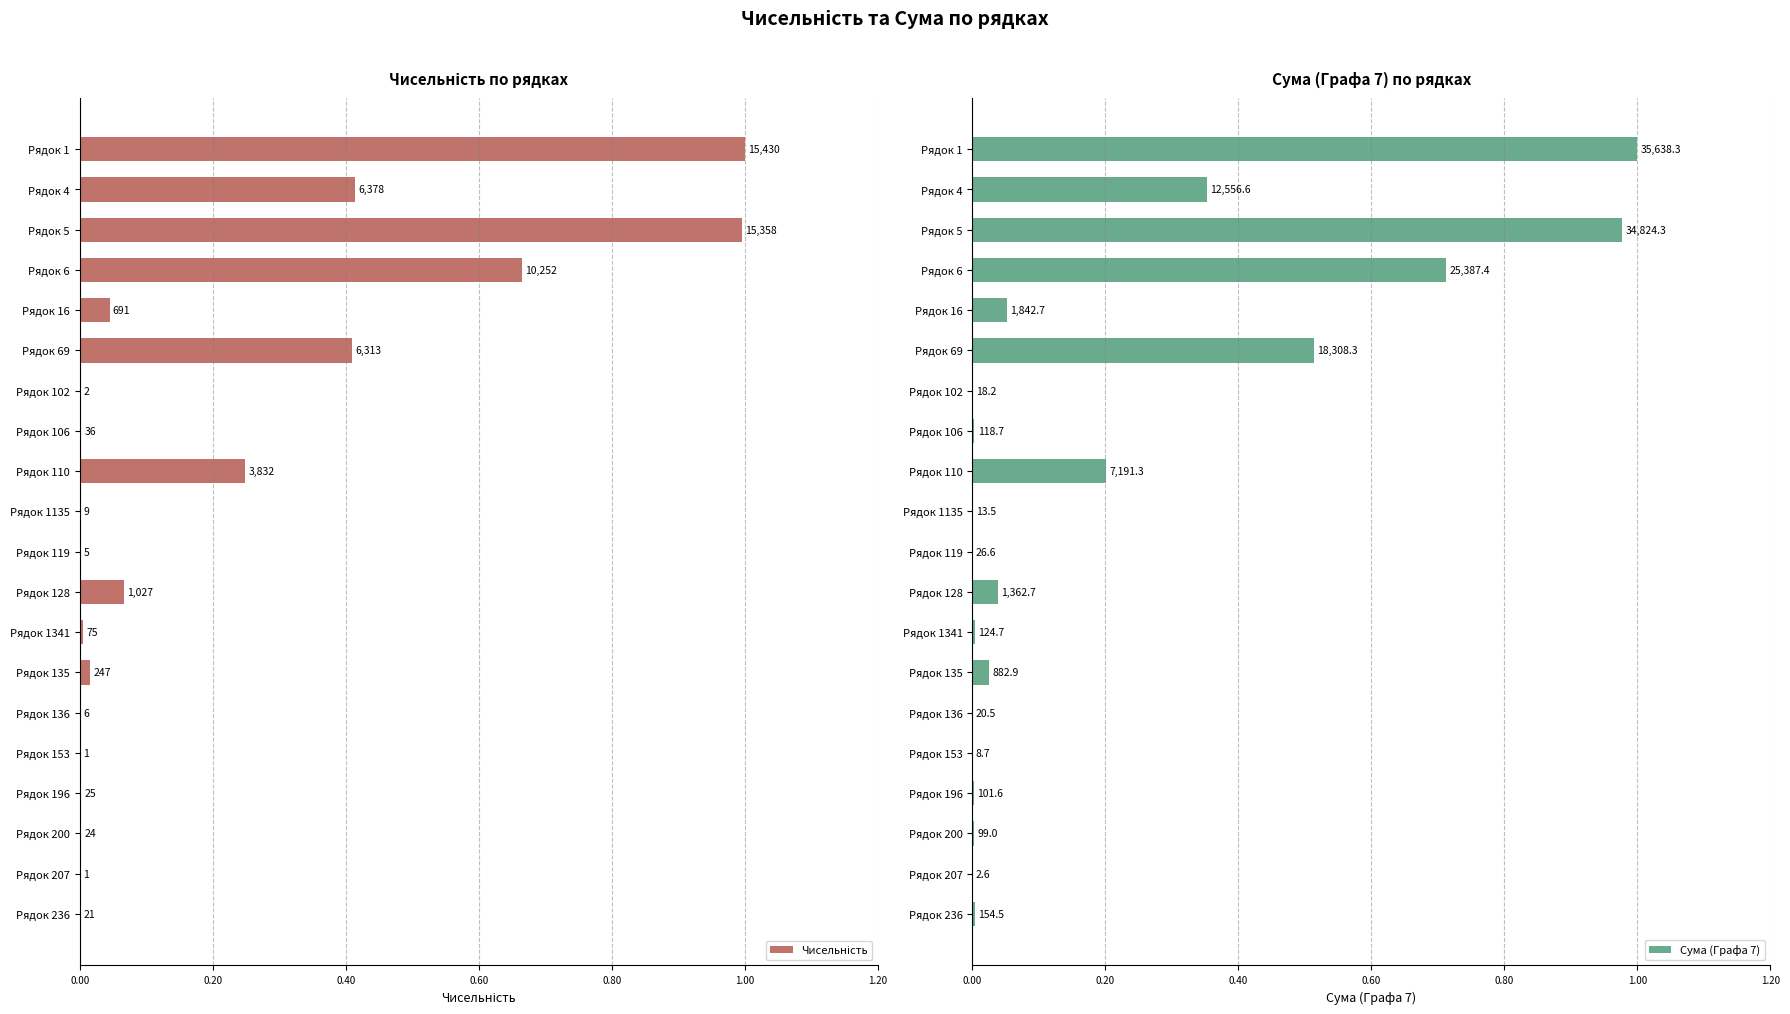

Rank the series at Рядок 5 from lowest to highest value.

Сума (Графа 7), Чисельність